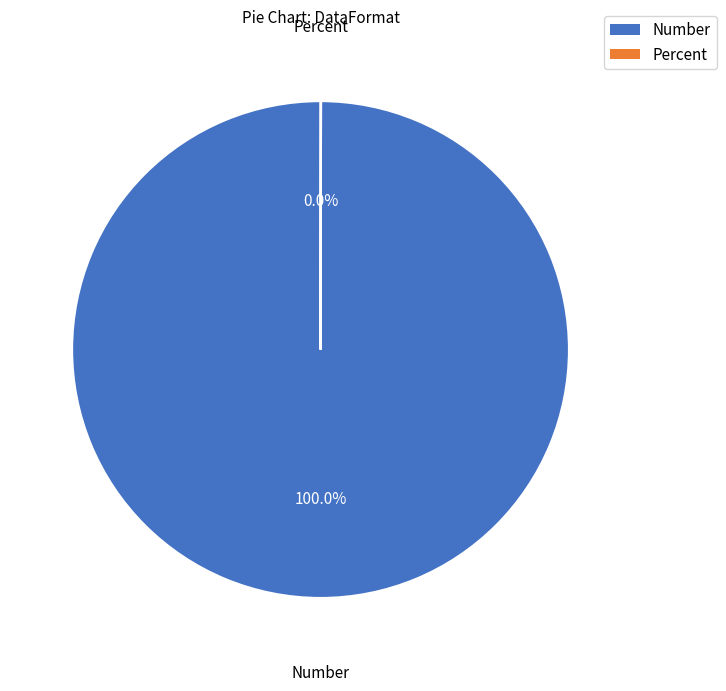

What is the majority slice?

Number